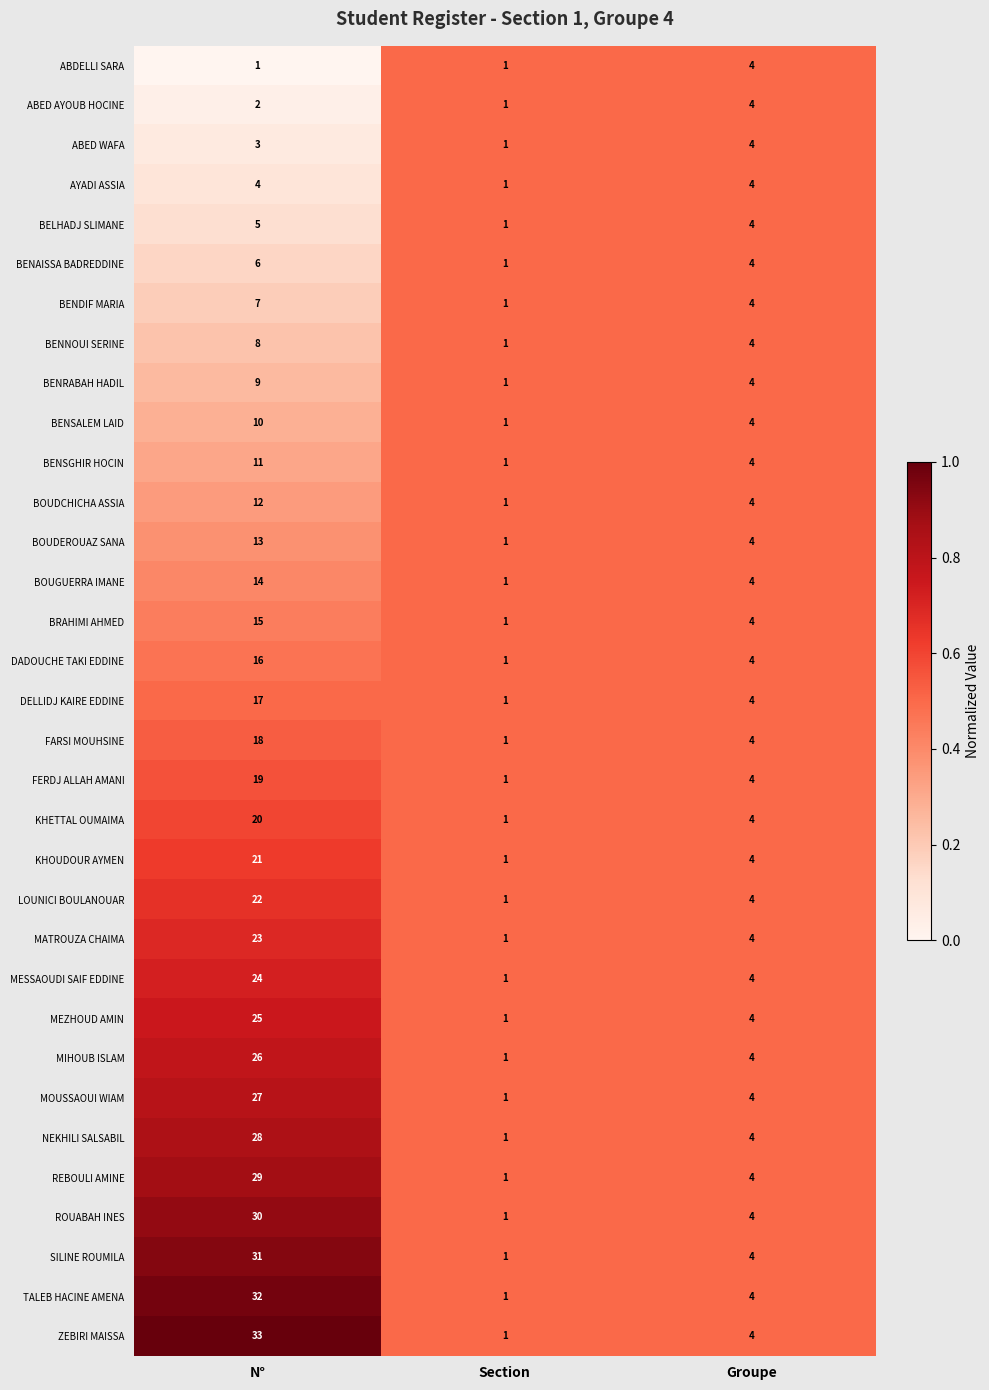

How many BELHADJ SLIMANE values are between 1 and 5?

3